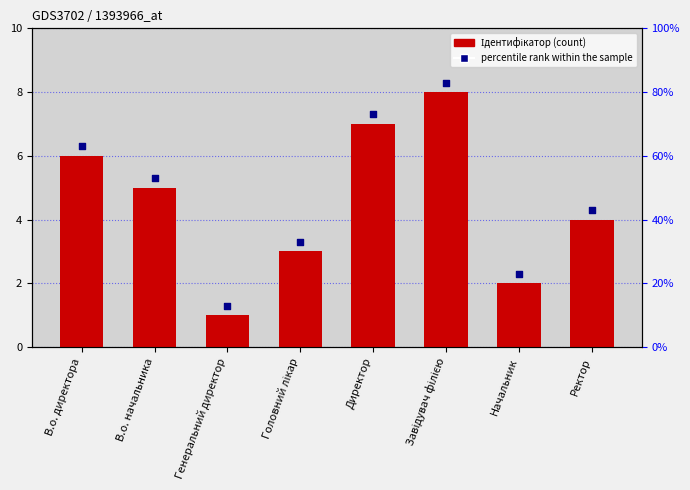

What is the total value across all series at Начальник?

4.3